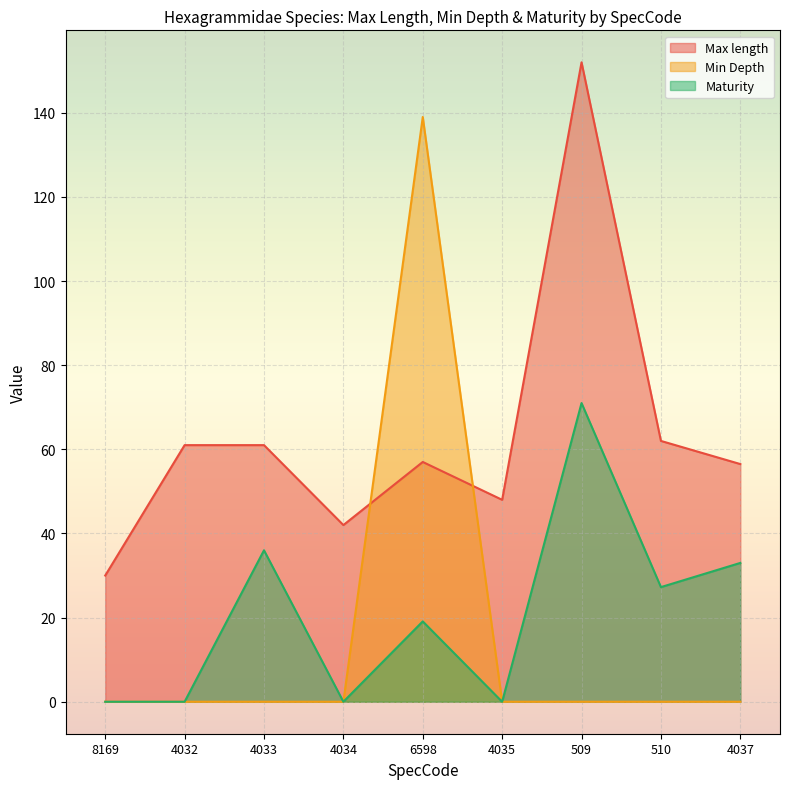

In Min Depth, how many points are higher than both neighbors (excluding endpoints)?

1